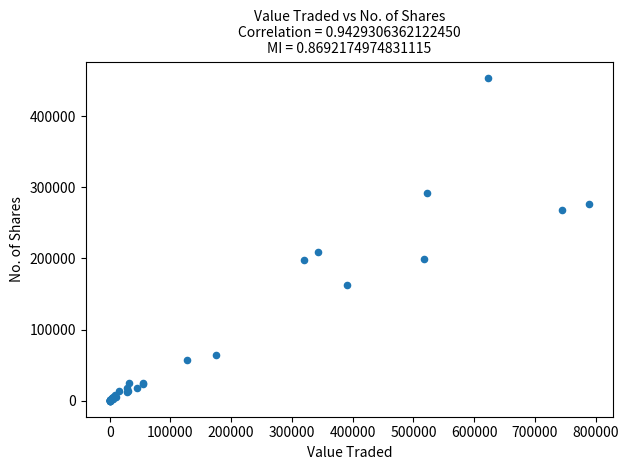

What Y value in the scatter plot is closest to 226902?

208922